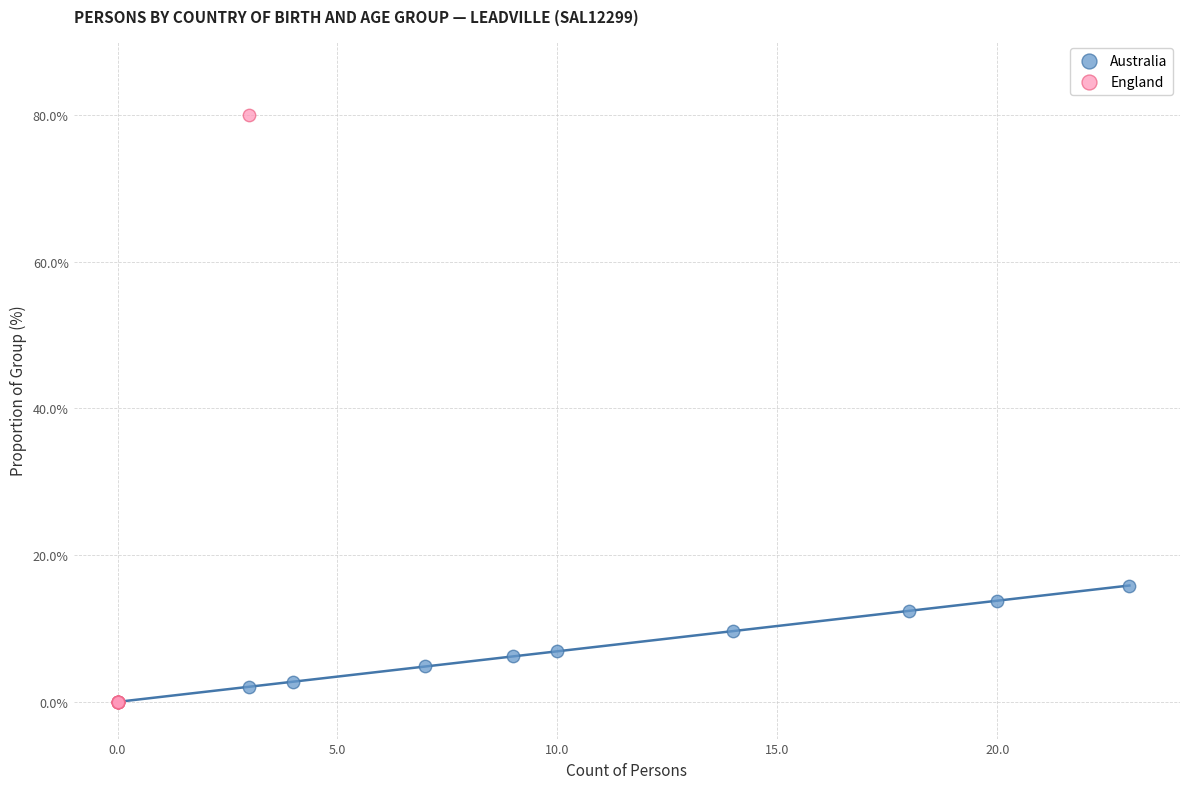

Which series contains the highest Y value?

England